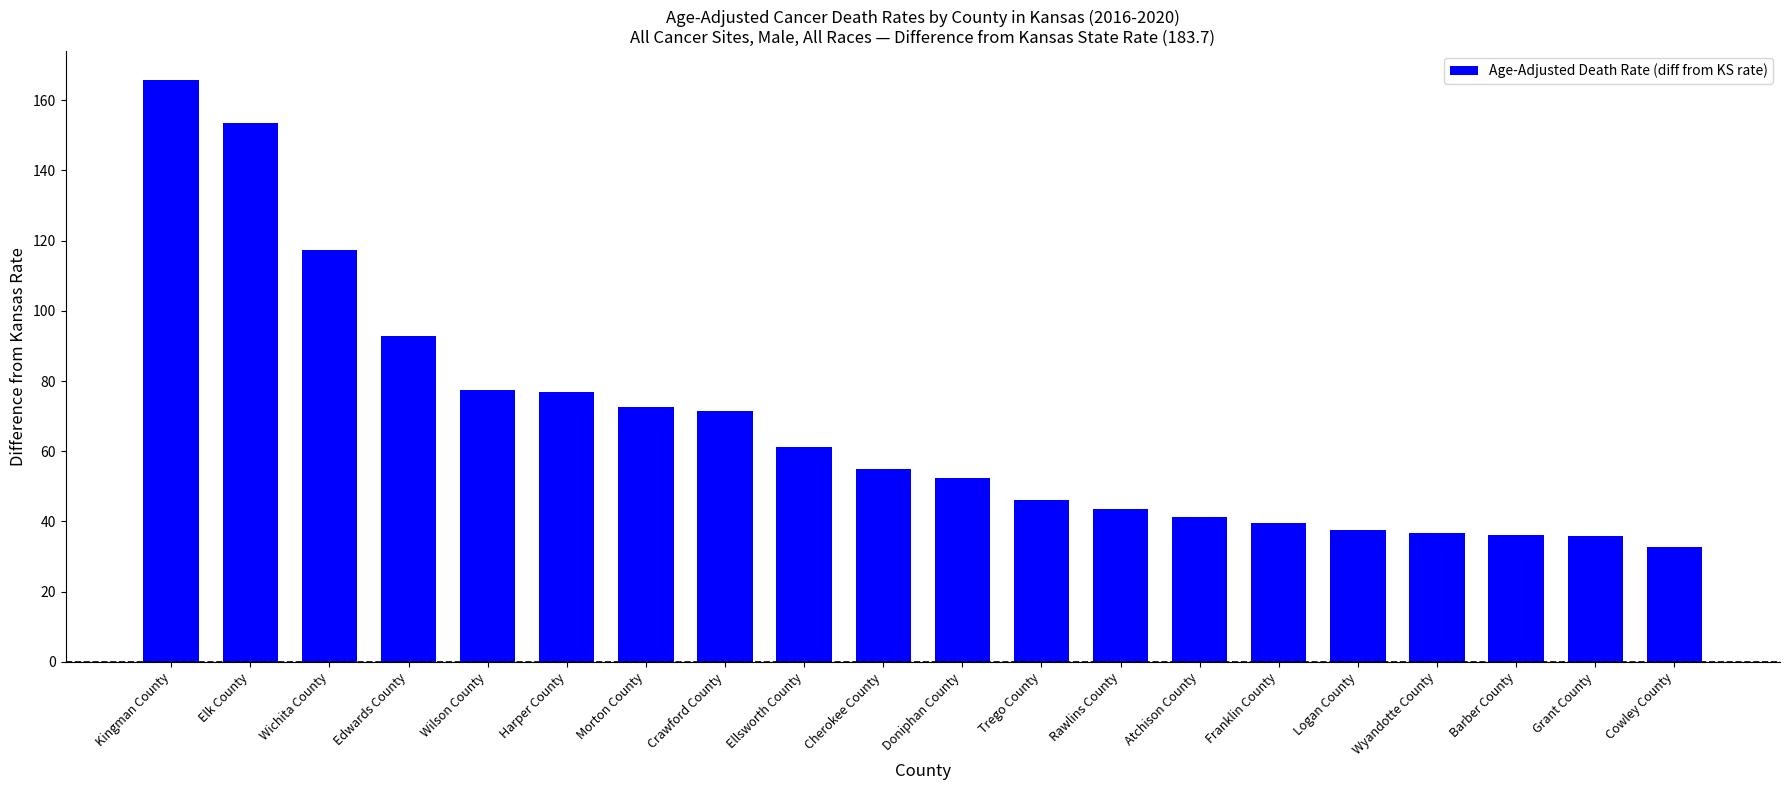

What is the difference between the values at Cherokee County and Doniphan County?

2.6